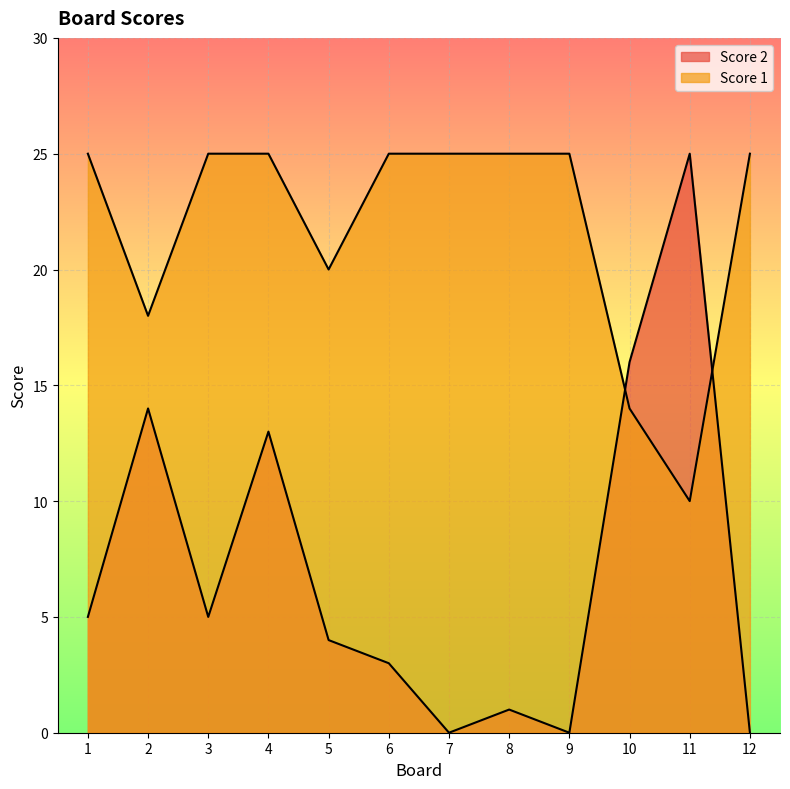

Between 3 and 8, which is larger?

3